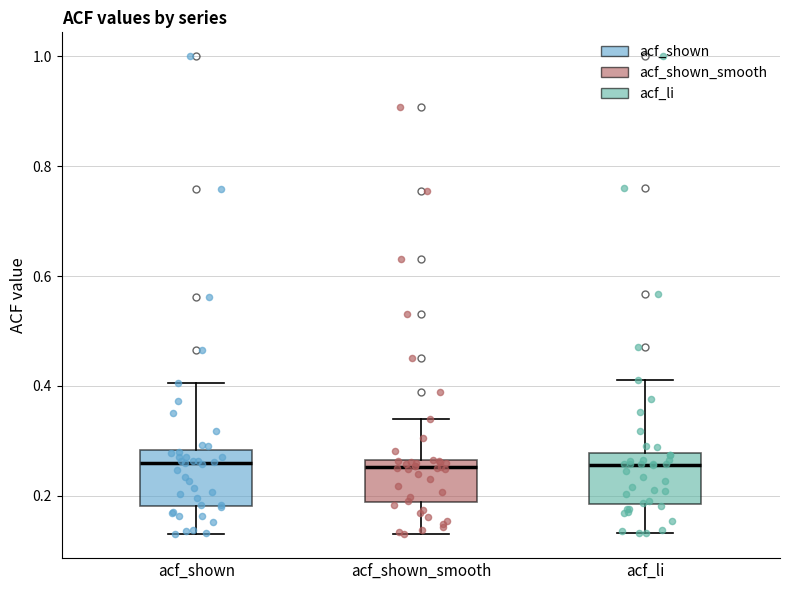

Reading left to right, read every box against the y-axis: the position of its median line, the range the box covers, and the ends of its whiskers. The values are not printed on the chart, so give them approximately, as read against the axis.

acf_shown: median 0.26, box 0.18 to 0.28, whiskers 0.14 to 0.40
acf_shown_smooth: median 0.26 (just below the box's upper edge), box 0.18 to 0.26, whiskers 0.14 to 0.34
acf_li: median 0.26, box 0.18 to 0.28, whiskers 0.14 to 0.42